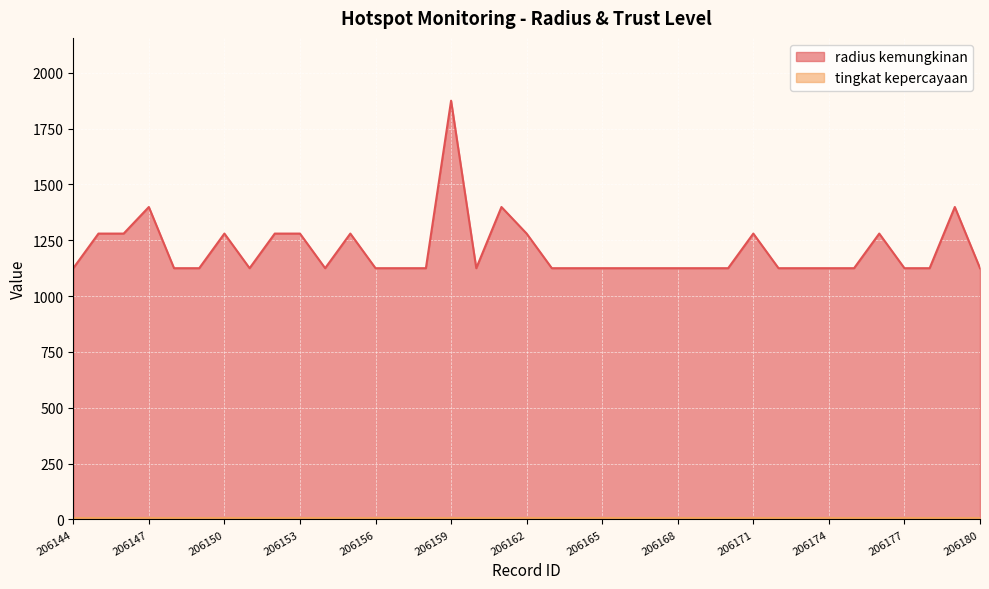

Count the number of values greater than 1125.

13